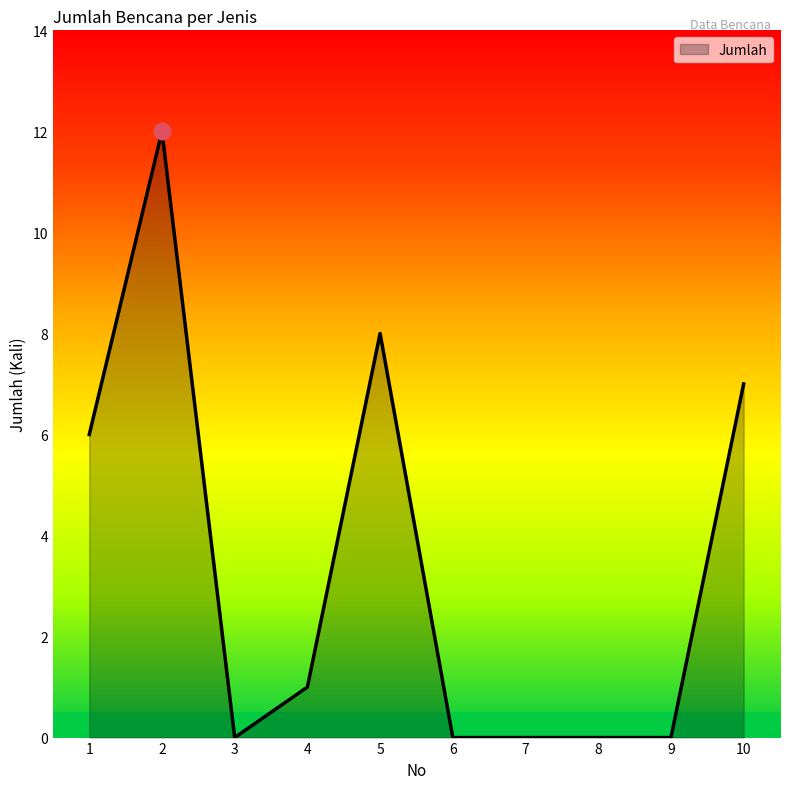

Approximately how many times larger is the value at 10 compared to 4?

7.0